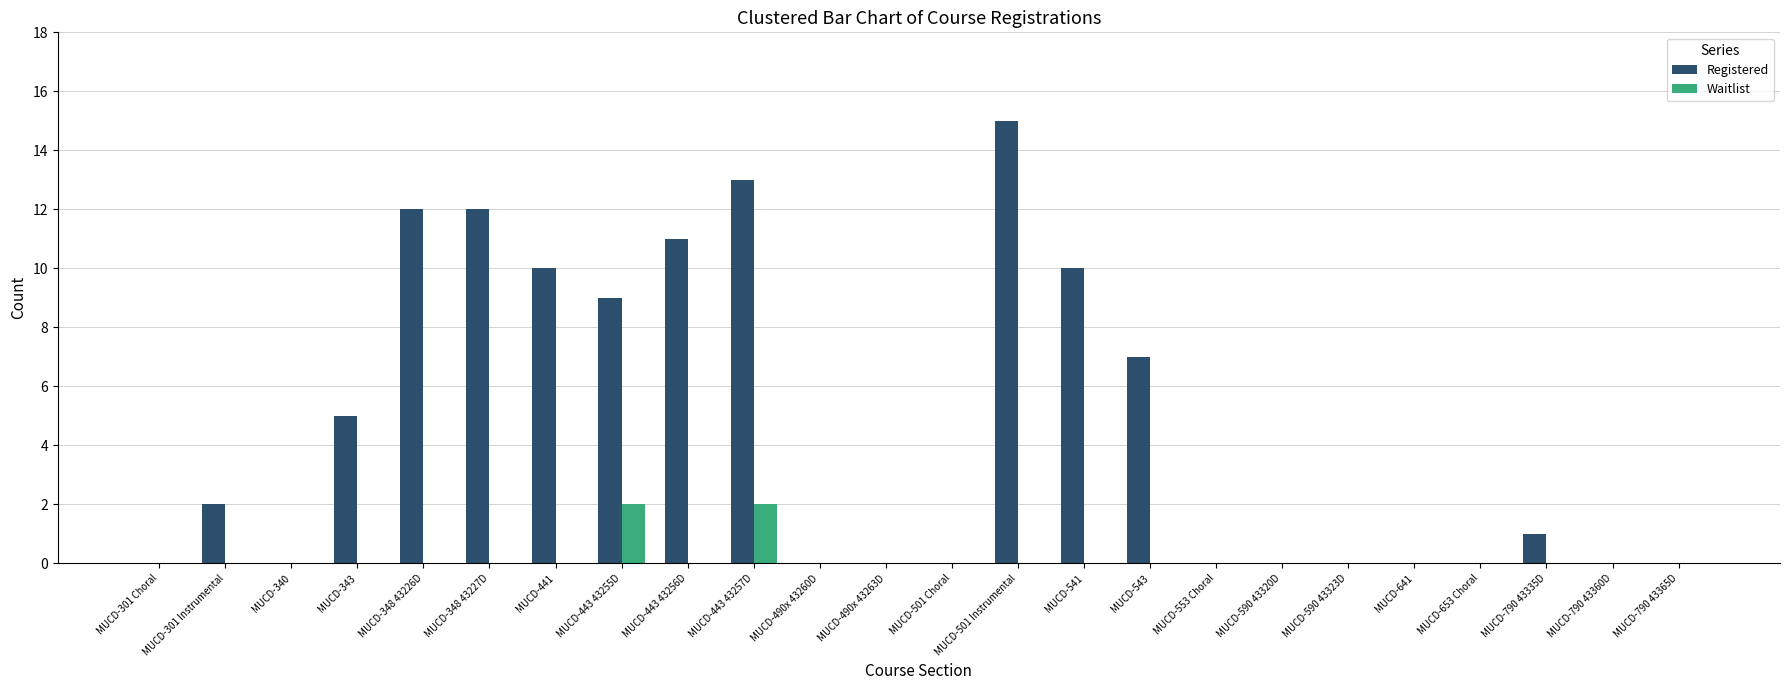

Reading right to left, extract all data points from this chart.

Registered: MUCD-790 43365D=0	MUCD-790 43360D=0	MUCD-790 43335D=1	MUCD-653 Choral=0	MUCD-641=0	MUCD-590 43323D=0	MUCD-590 43320D=0	MUCD-553 Choral=0	MUCD-543=7	MUCD-541=10	MUCD-501 Instrumental=15	MUCD-501 Choral=0	MUCD-490x 43263D=0	MUCD-490x 43260D=0	MUCD-443 43257D=13	MUCD-443 43256D=11	MUCD-443 43255D=9	MUCD-441=10	MUCD-348 43227D=12	MUCD-348 43226D=12	MUCD-343=5	MUCD-340=0	MUCD-301 Instrumental=2	MUCD-301 Choral=0
Waitlist: MUCD-790 43365D=0	MUCD-790 43360D=0	MUCD-790 43335D=0	MUCD-653 Choral=0	MUCD-641=0	MUCD-590 43323D=0	MUCD-590 43320D=0	MUCD-553 Choral=0	MUCD-543=0	MUCD-541=0	MUCD-501 Instrumental=0	MUCD-501 Choral=0	MUCD-490x 43263D=0	MUCD-490x 43260D=0	MUCD-443 43257D=2	MUCD-443 43256D=0	MUCD-443 43255D=2	MUCD-441=0	MUCD-348 43227D=0	MUCD-348 43226D=0	MUCD-343=0	MUCD-340=0	MUCD-301 Instrumental=0	MUCD-301 Choral=0